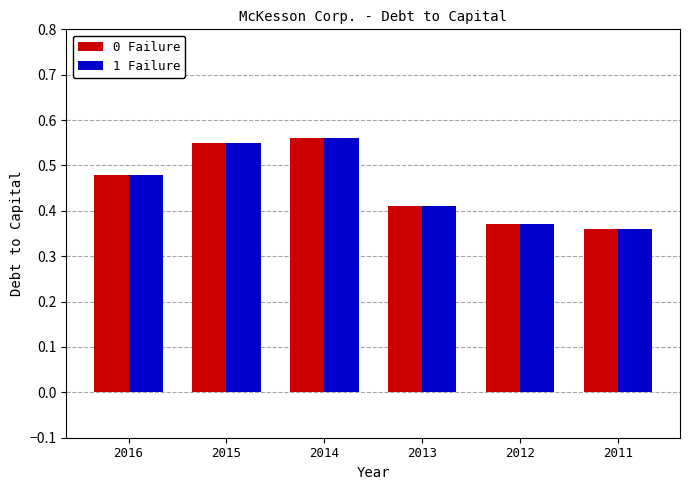

What is the difference between the 0 Failure values at 2016 and 2015?

0.1